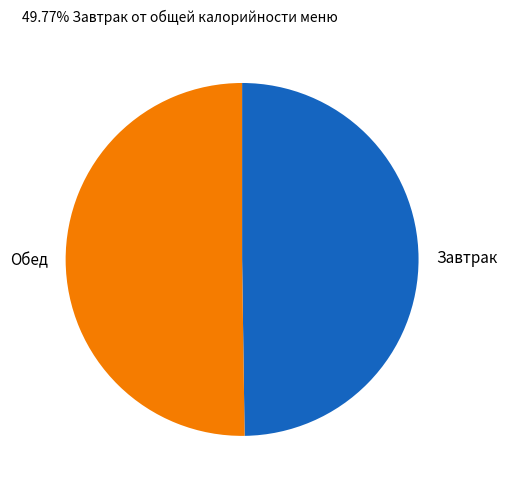

What is the ratio of the value at Обед to the value at Завтрак?

1.0